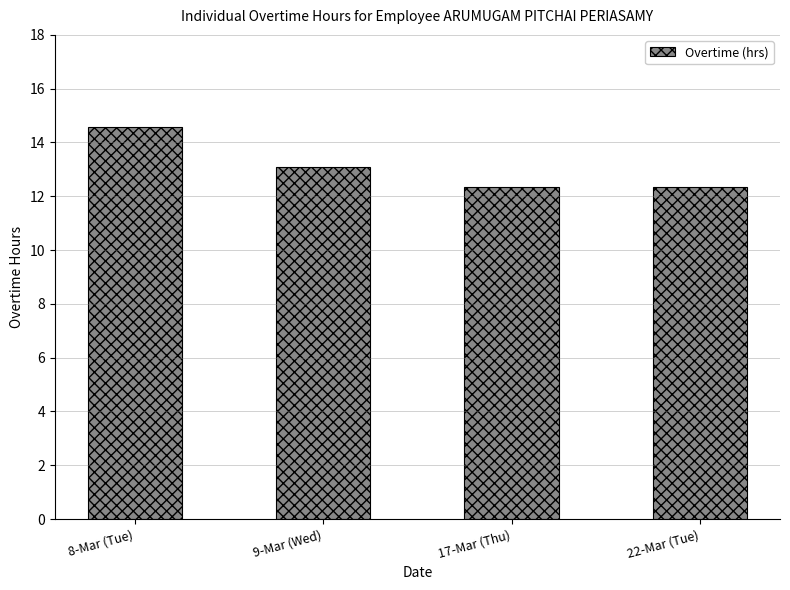

Reading right to left, transcribe all the data shown in this chart.

12.3	12.3	13.1	14.6